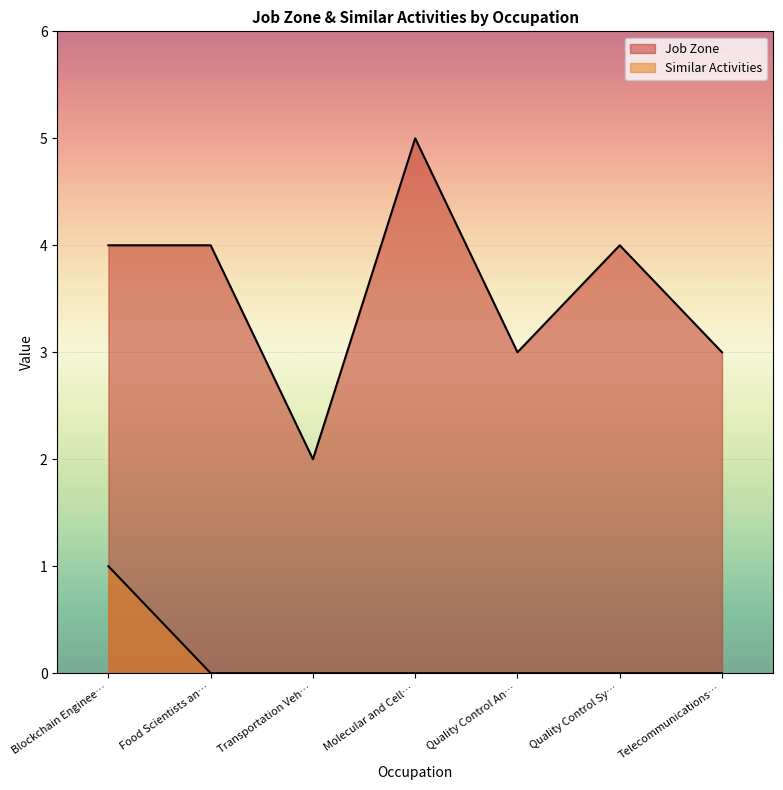

Which category has the highest value in the Similar Activities series?

Blockchain Enginee…